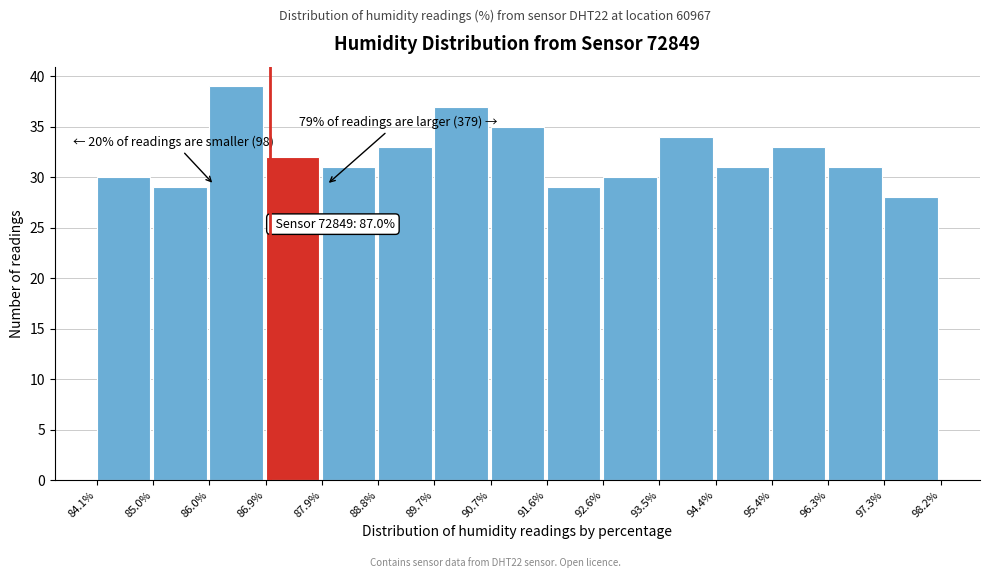

Over which range of the x-axis is the bar tallest?

86.0% to 86.9%